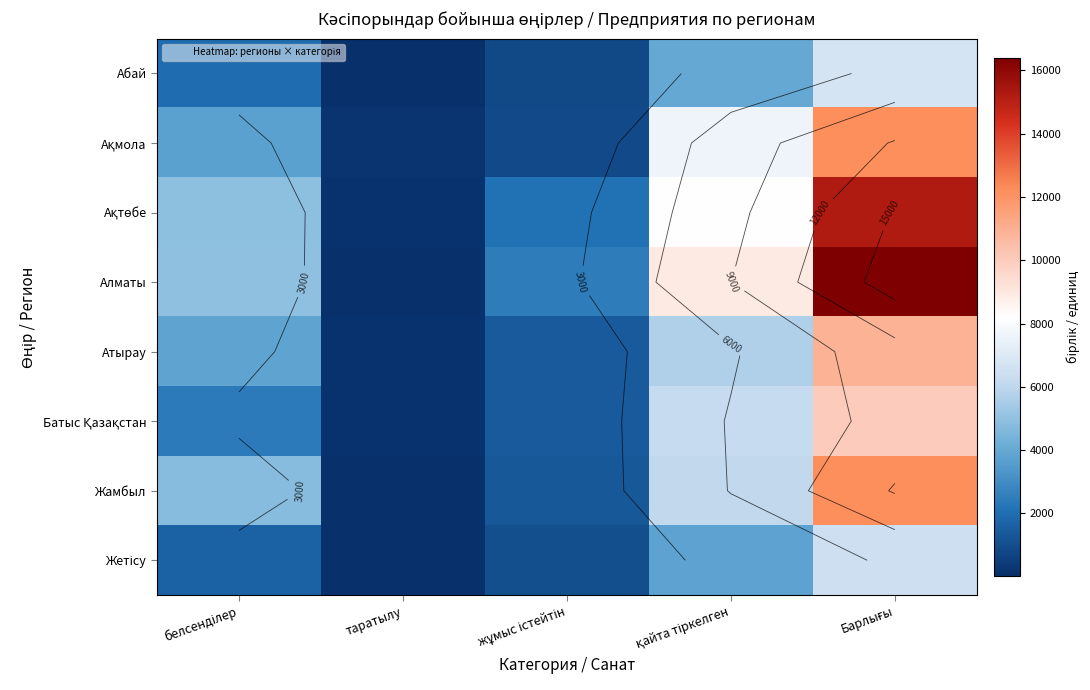

True or false: Абай has a value of 805 at жұмыс істейтін.

True